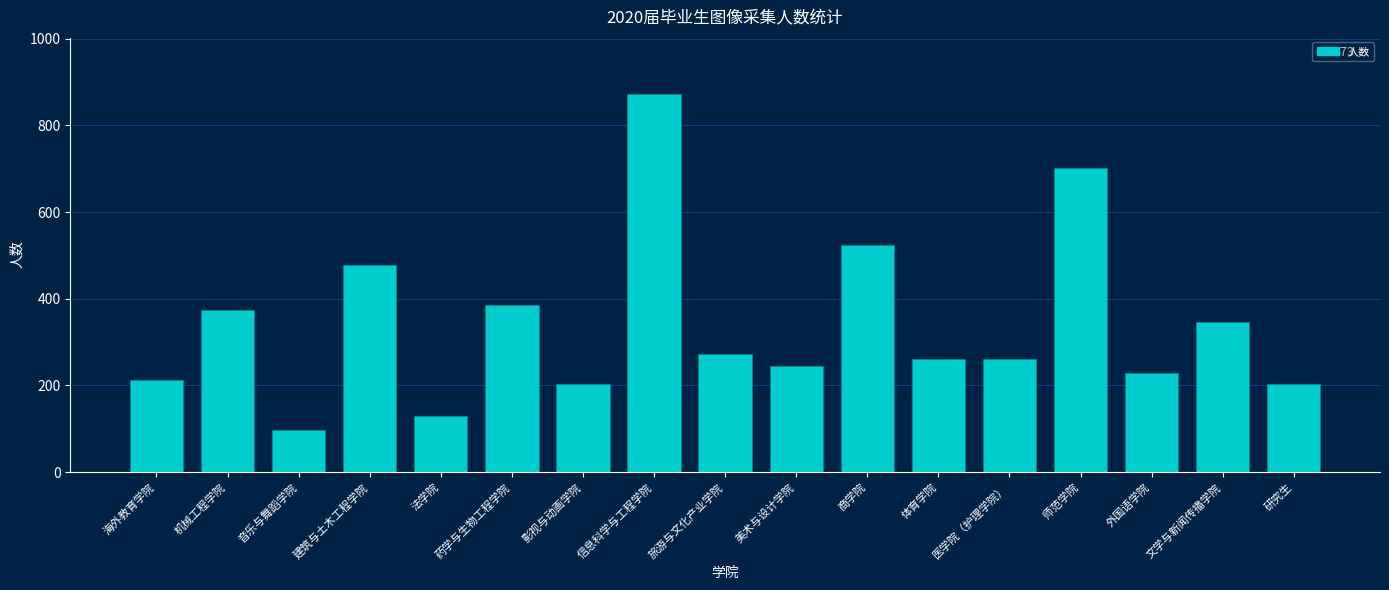

At which category does the chart reach its minimum across all series?

音乐与舞蹈学院